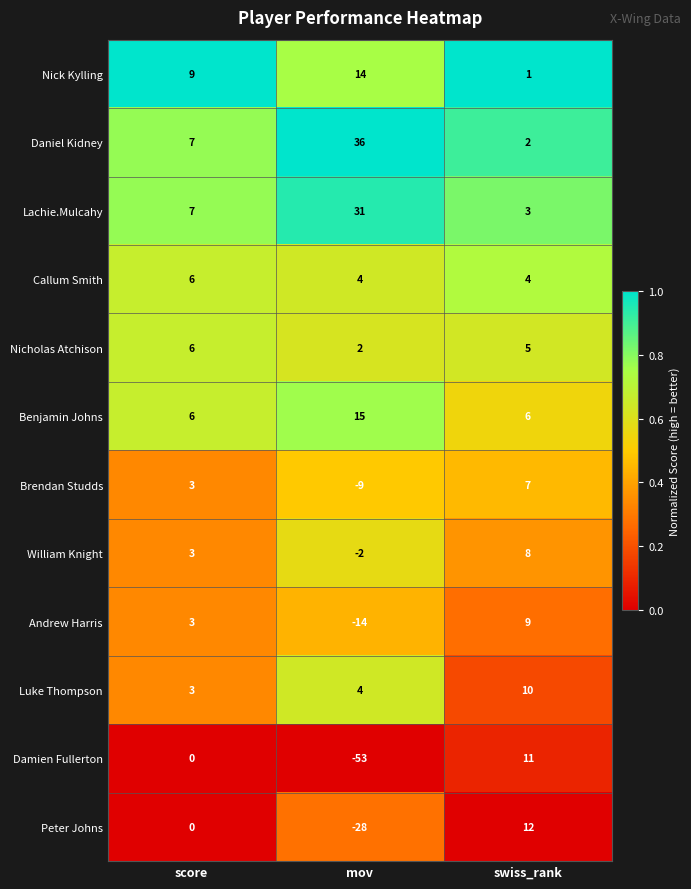

What is the difference between the maximum and second lowest values in the Lachie.Mulcahy series?

24